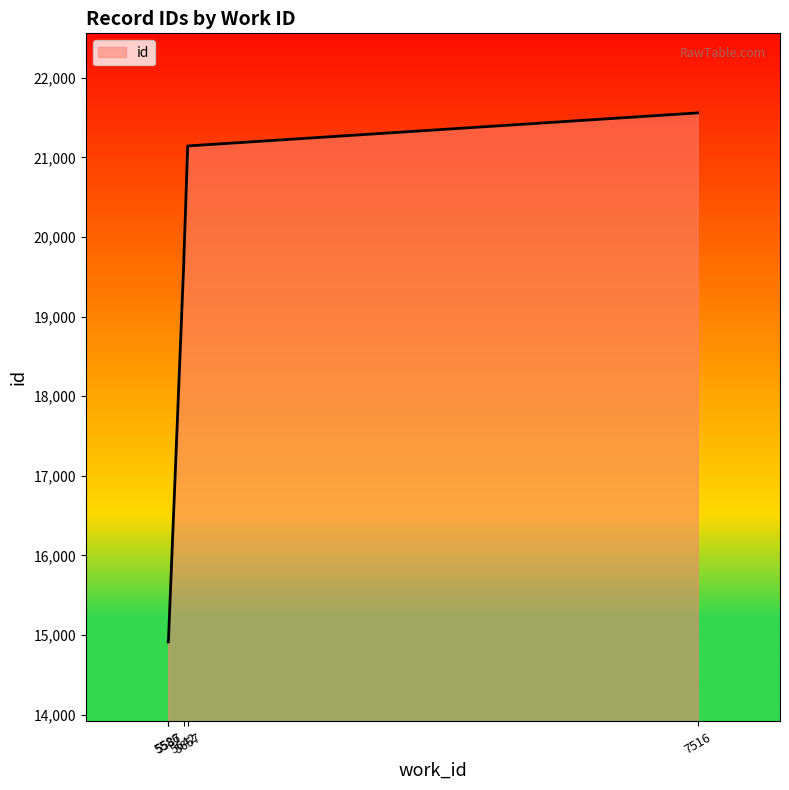

Which category has the lowest value across all series?

5586